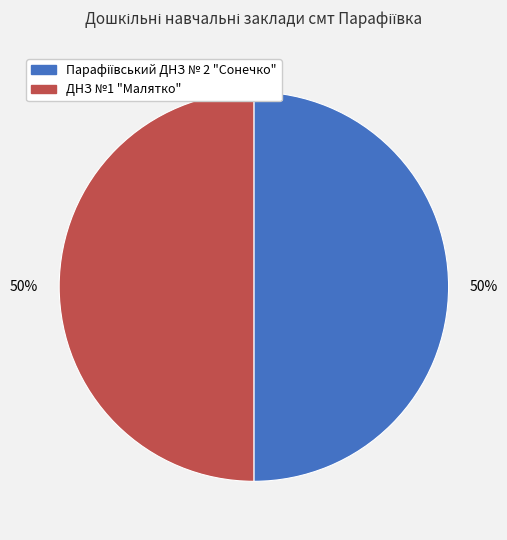

How many segments does this pie chart have?

2